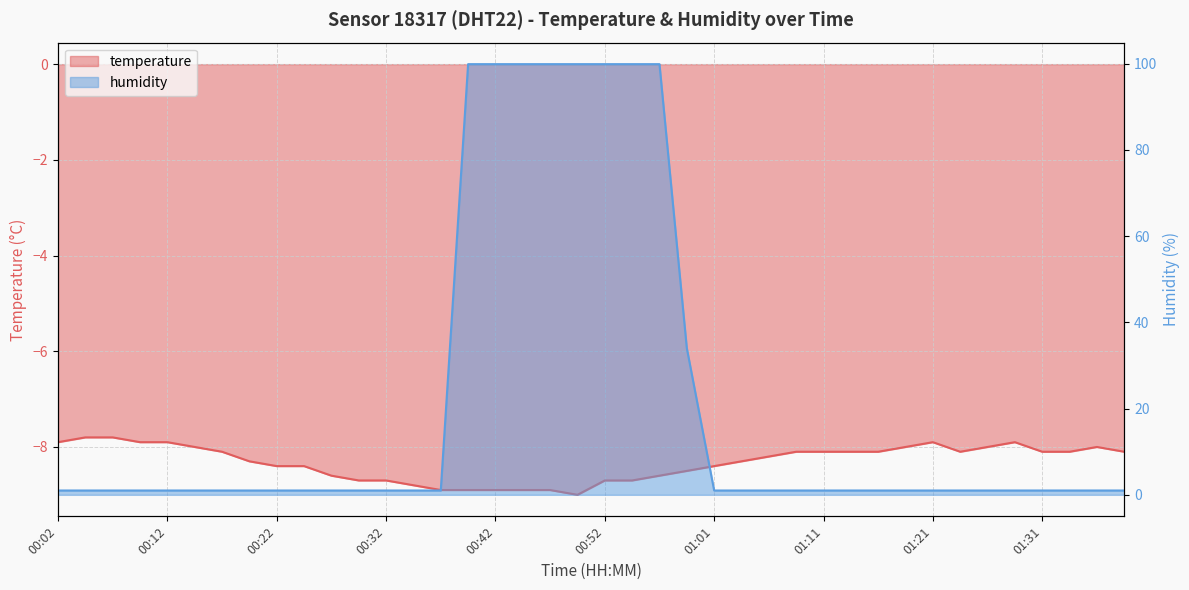

What is the value of the temperature point at the 5th from the left?

-7.9